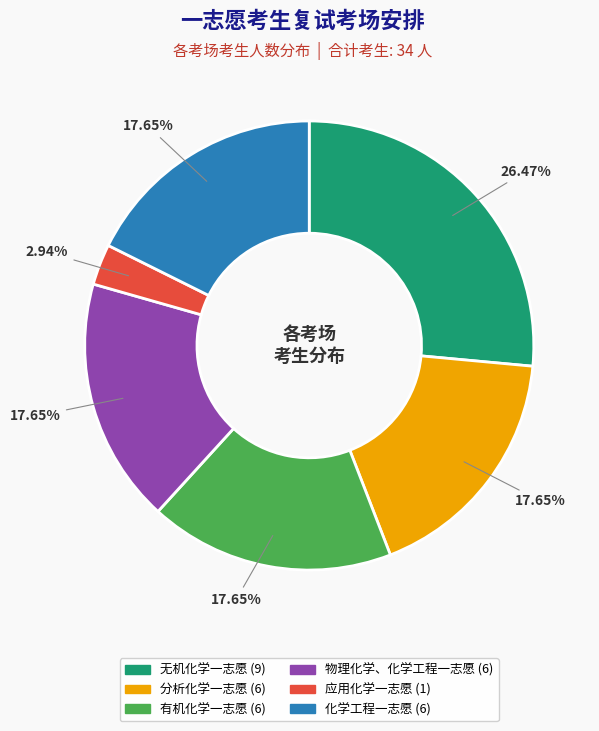

True or false: 分析化学一志愿 accounts for 18% of the total.

True